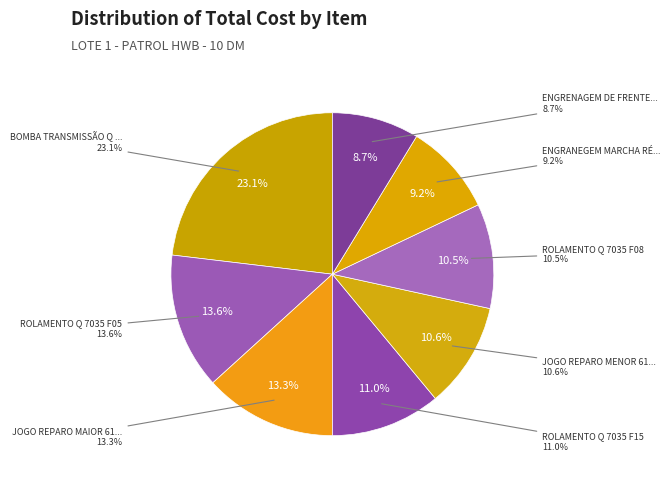

How many segments does this pie chart have?

8